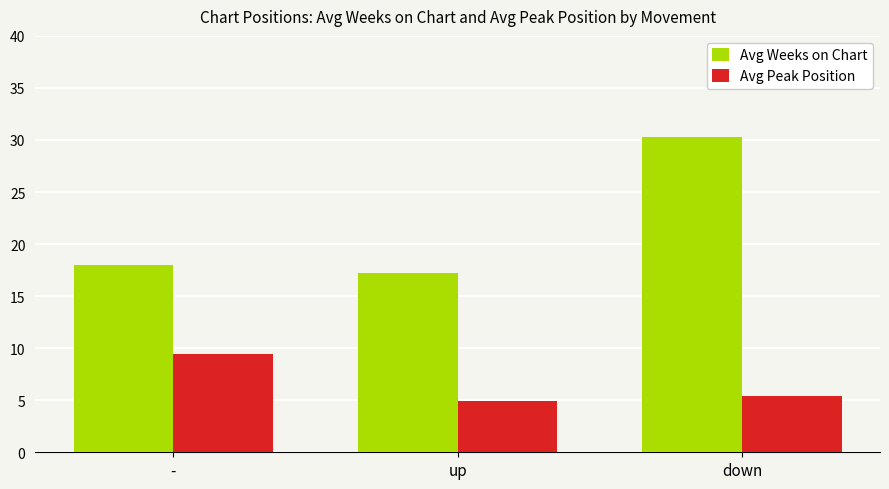

How many values in the Avg Peak Position series exceed 5?

2